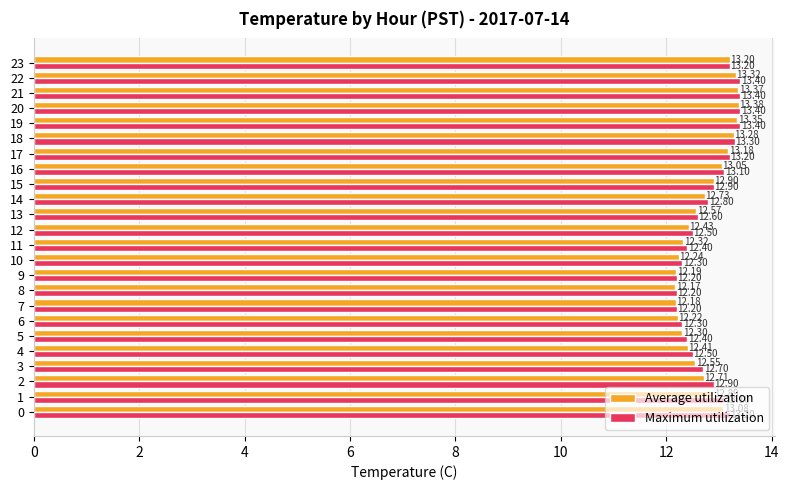

At 20, list the series in order from smallest to largest.

Average utilization, Maximum utilization